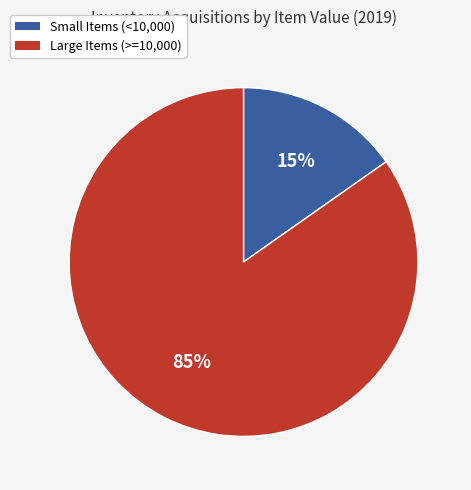

Does any single category account for the majority?

Yes